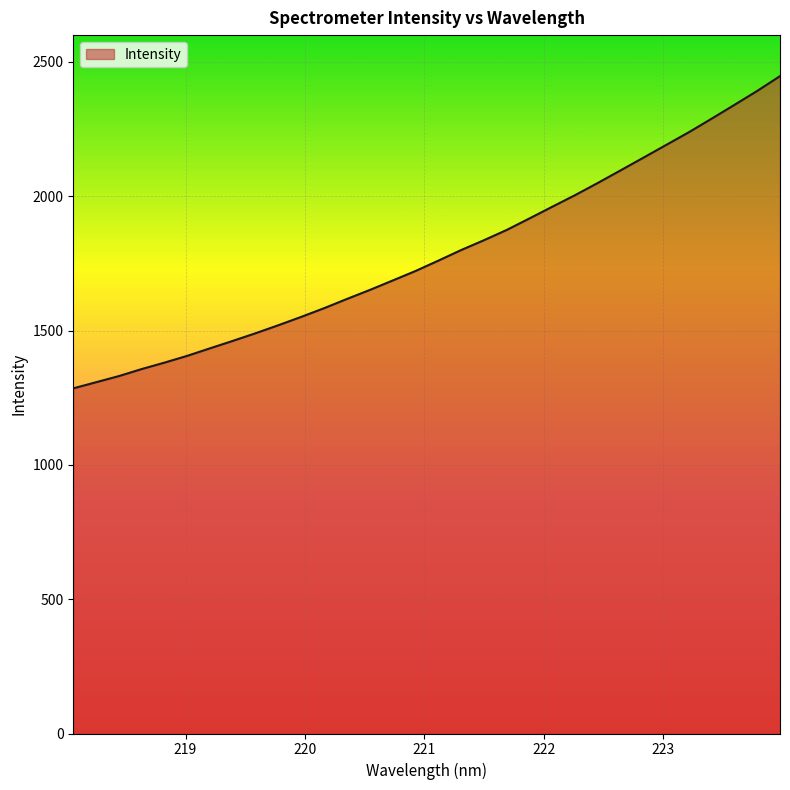

What is the maximum value shown in the chart?

2447.3